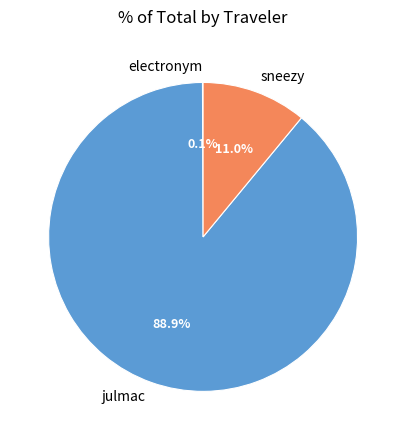

Combined, do sneezy and julmac account for over 50%?

Yes